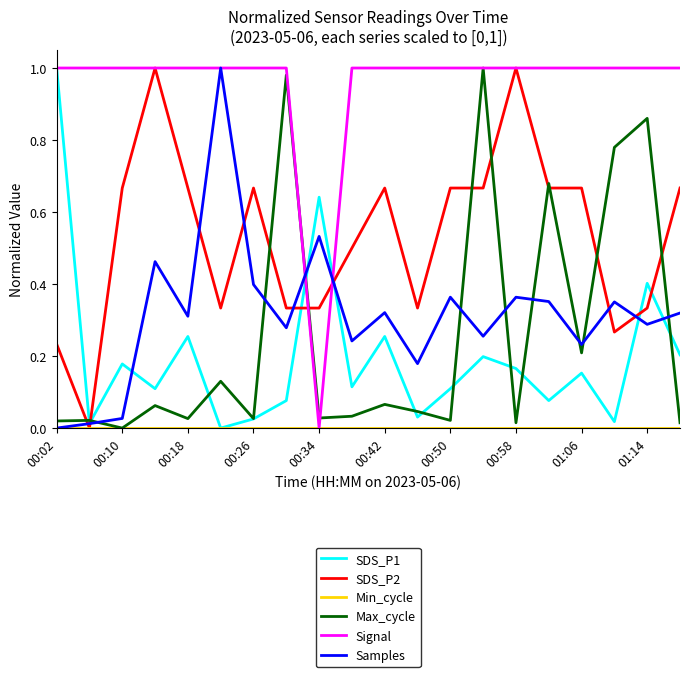

Which series has the largest total across all categories?

Signal